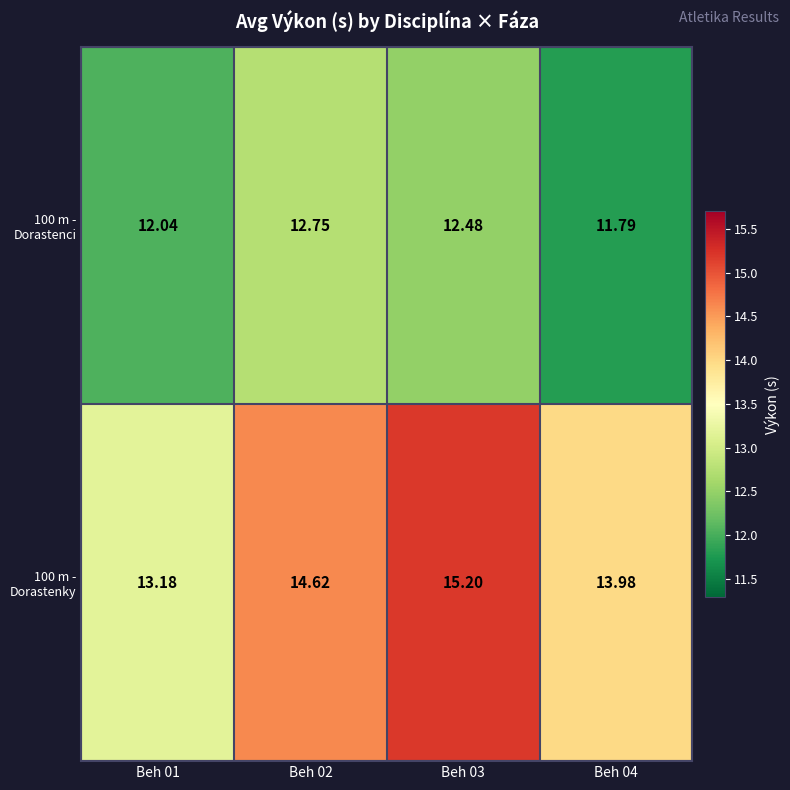

Is the value of 100 m - Dorastenci at Beh 03 greater than the value of 100 m - Dorastenky at Beh 03?

No